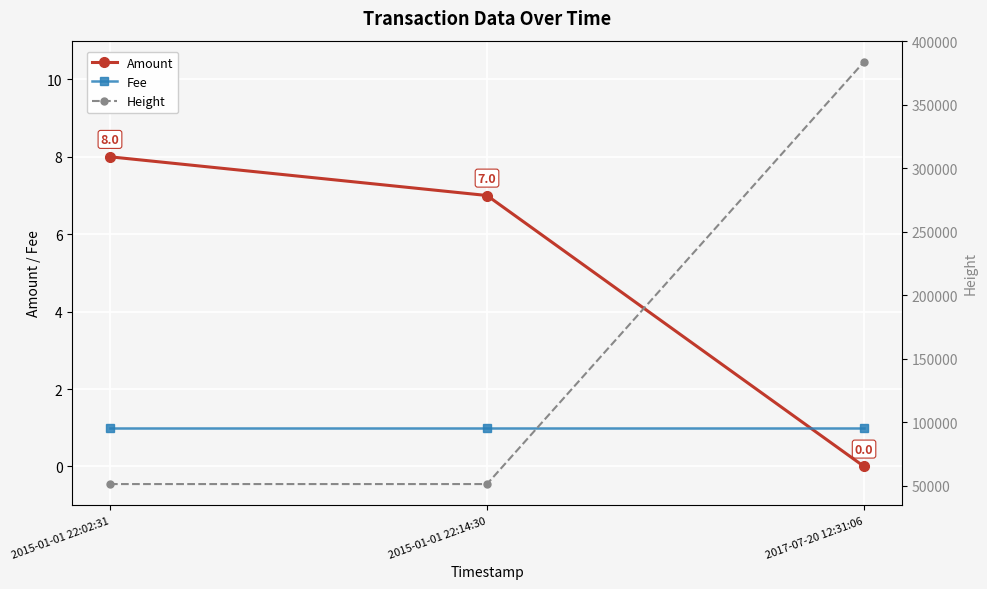

Rank the categories by Fee value from lowest to highest.

2015-01-01 22:02:31, 2015-01-01 22:14:30, 2017-07-20 12:31:06